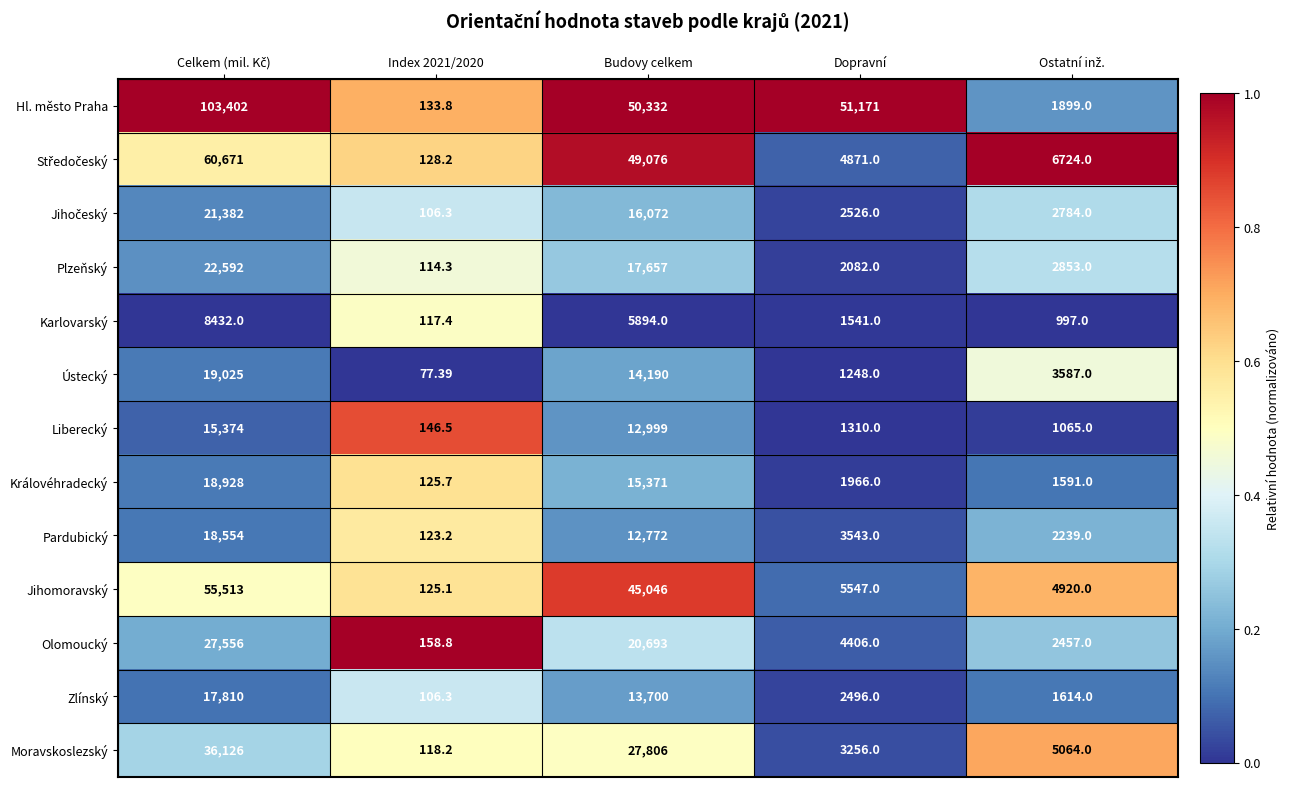

Which series changed the most between Index 2021/2020 and Budovy celkem?

Hl. město Praha